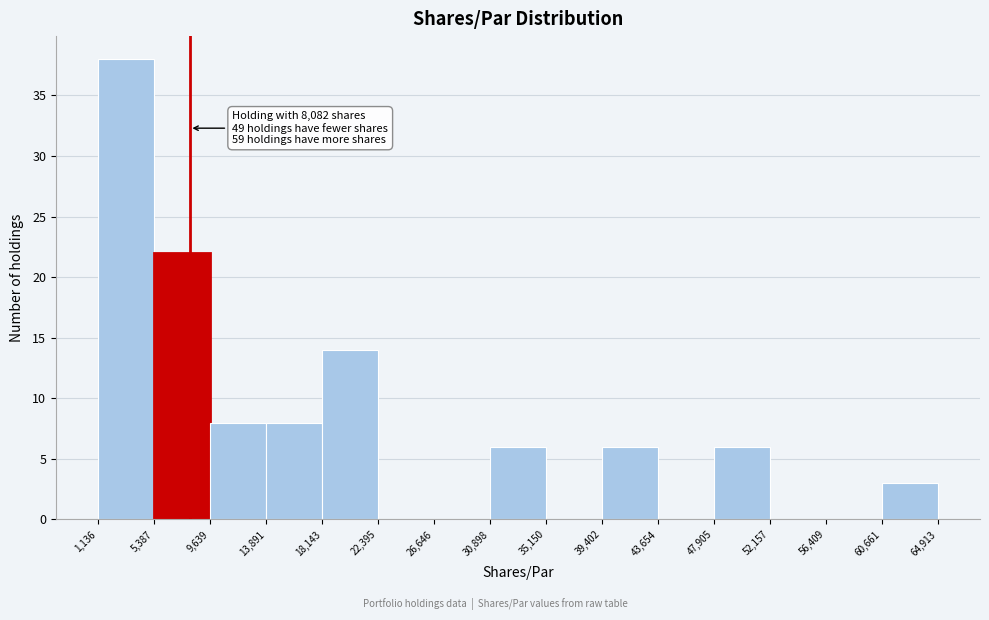

Which range on the x-axis has the tallest bar?

1,136 to 5,387